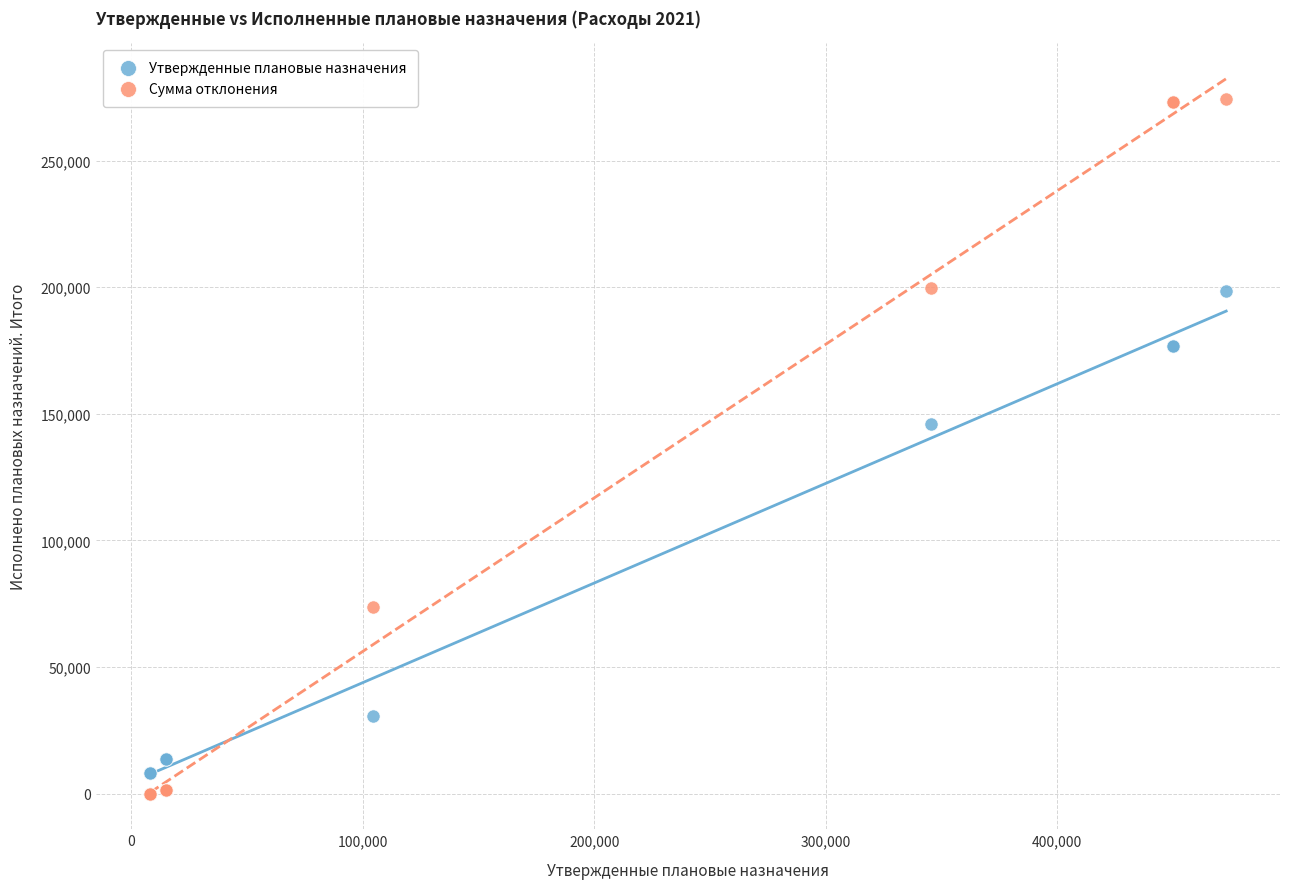

Across all series, what Y value is closest to 137285?

146037.8